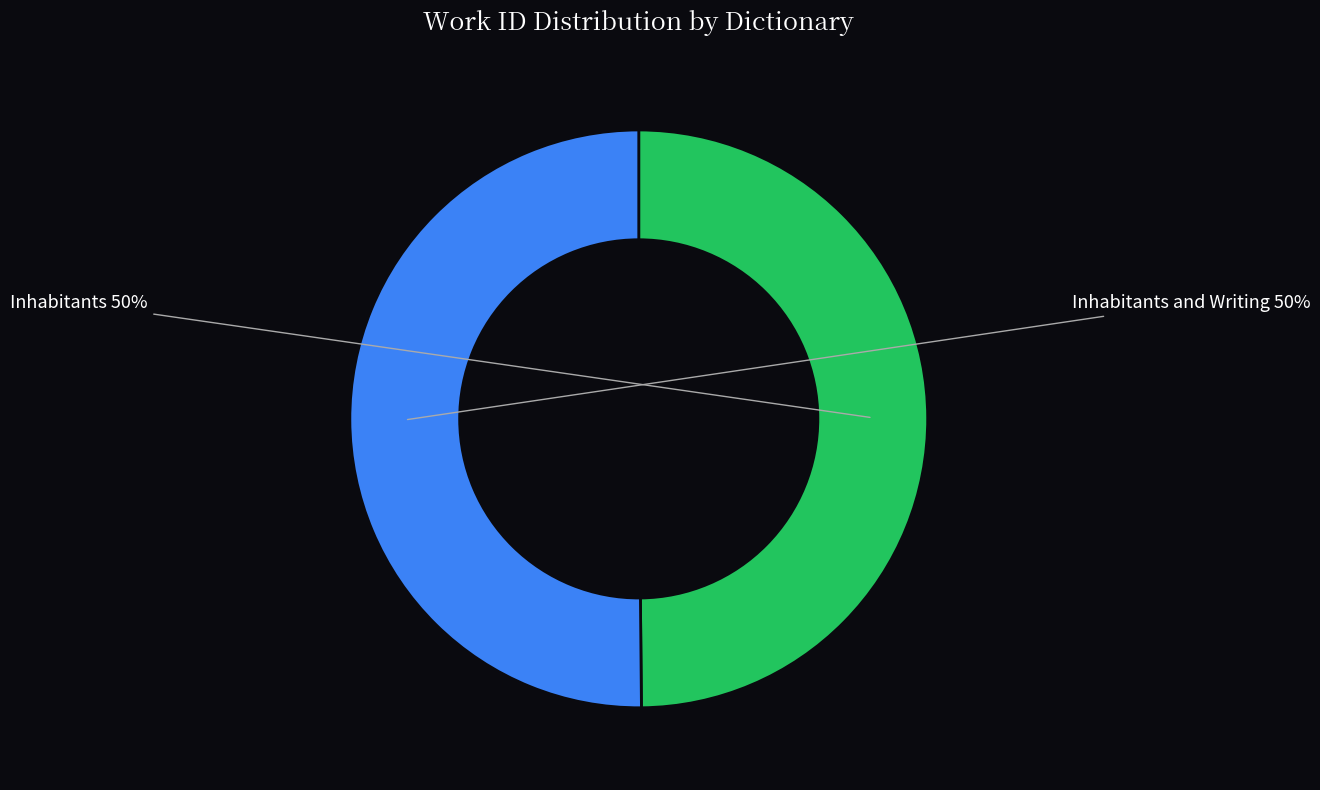

Is it true that Inhabitants and Writing is 50% of the pie?

True